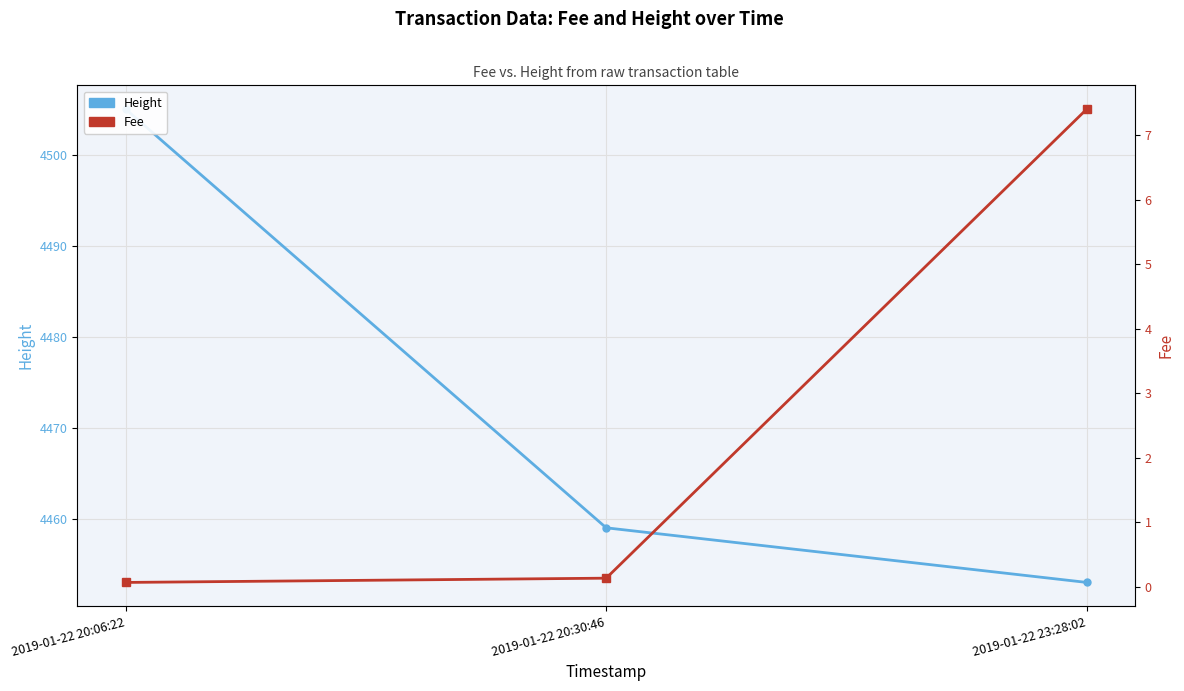

What are all the series names shown in the legend?

Height, Fee